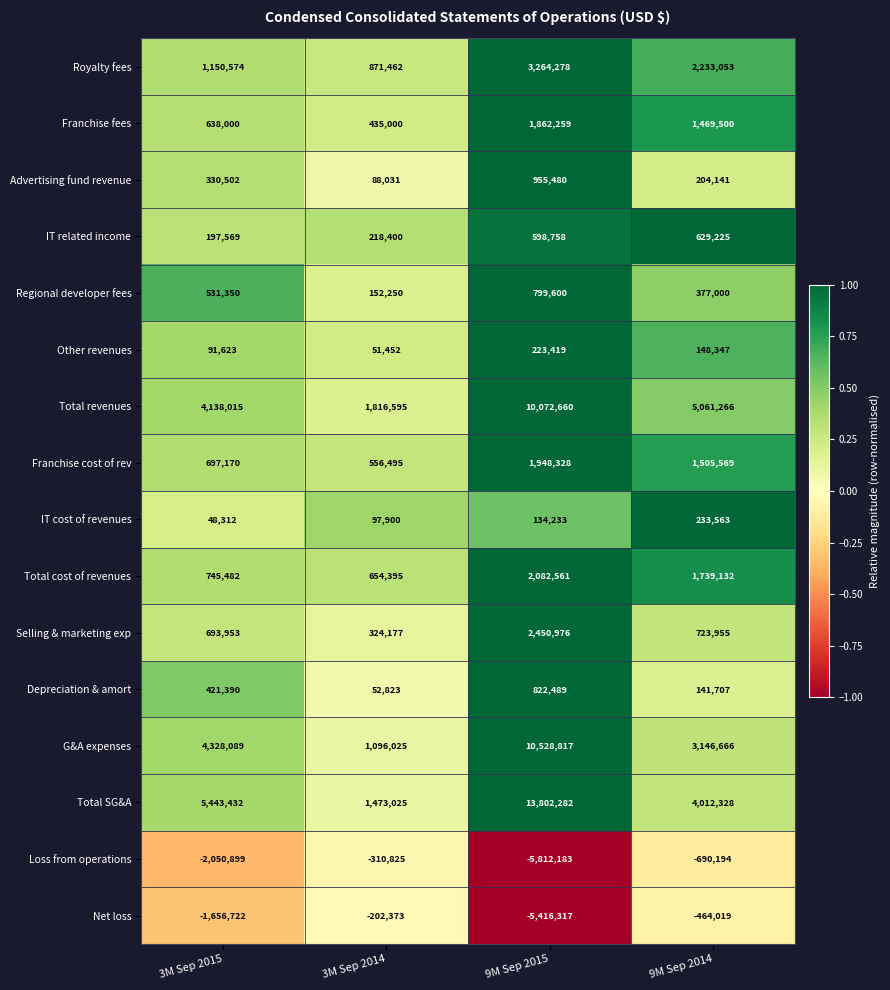

How many series are shown in this chart?

16